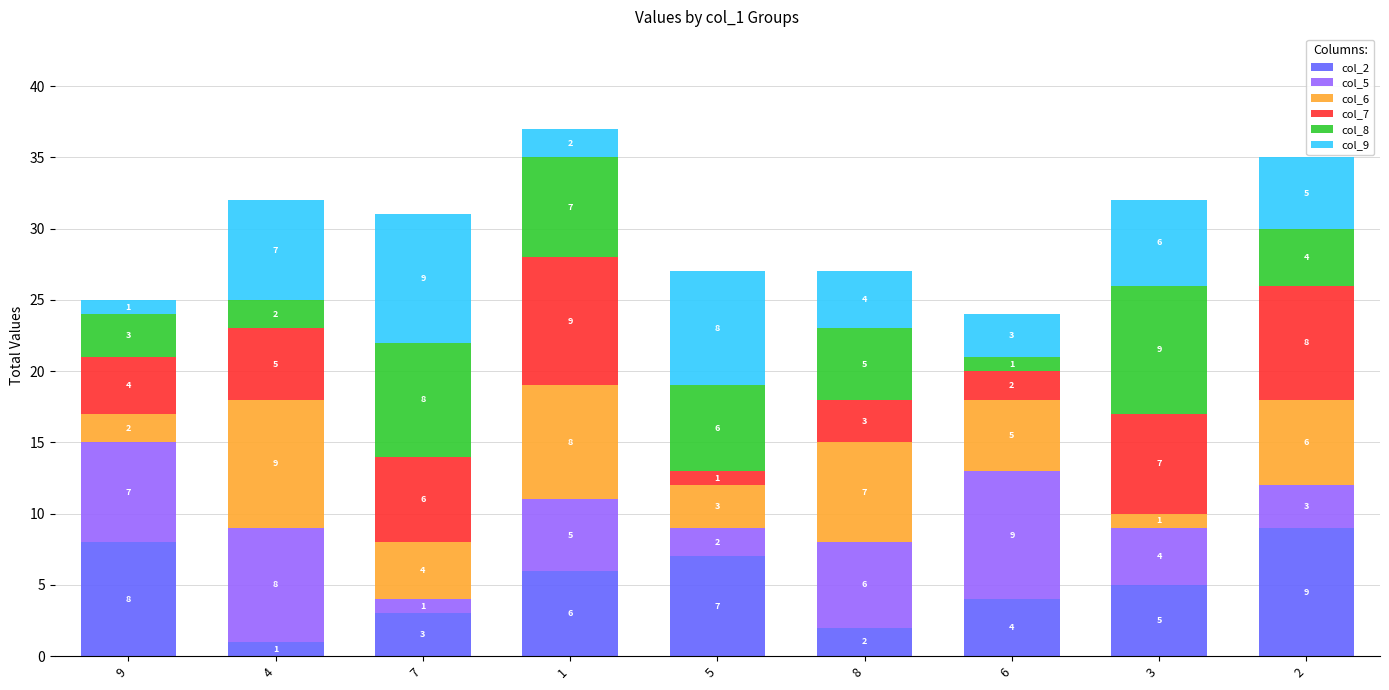

Are the bars grouped side by side (vs. stacked)?

No